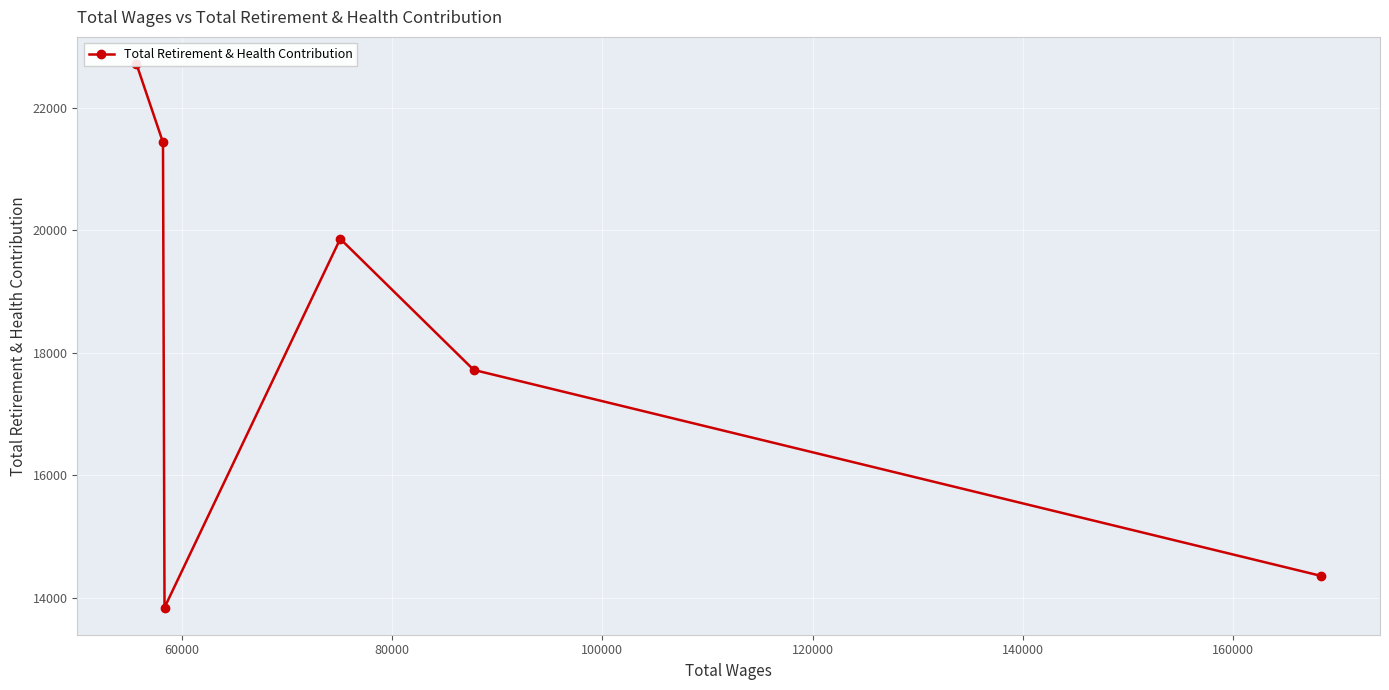

What is the sum of all values?

109925